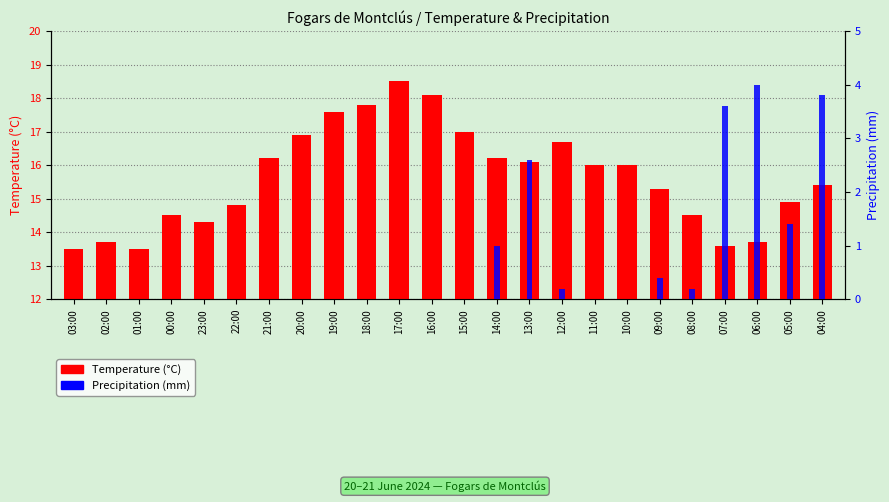

At how many categories does at least one series exceed 3?

24